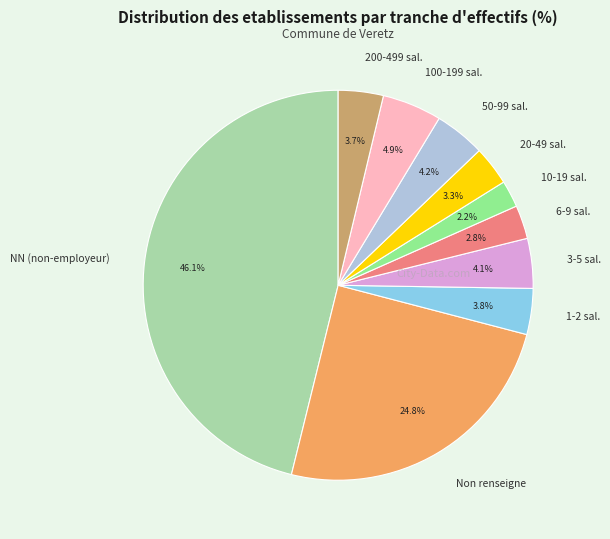

What is the total percentage of 6-9 sal. and 3-5 sal.?

6.9%